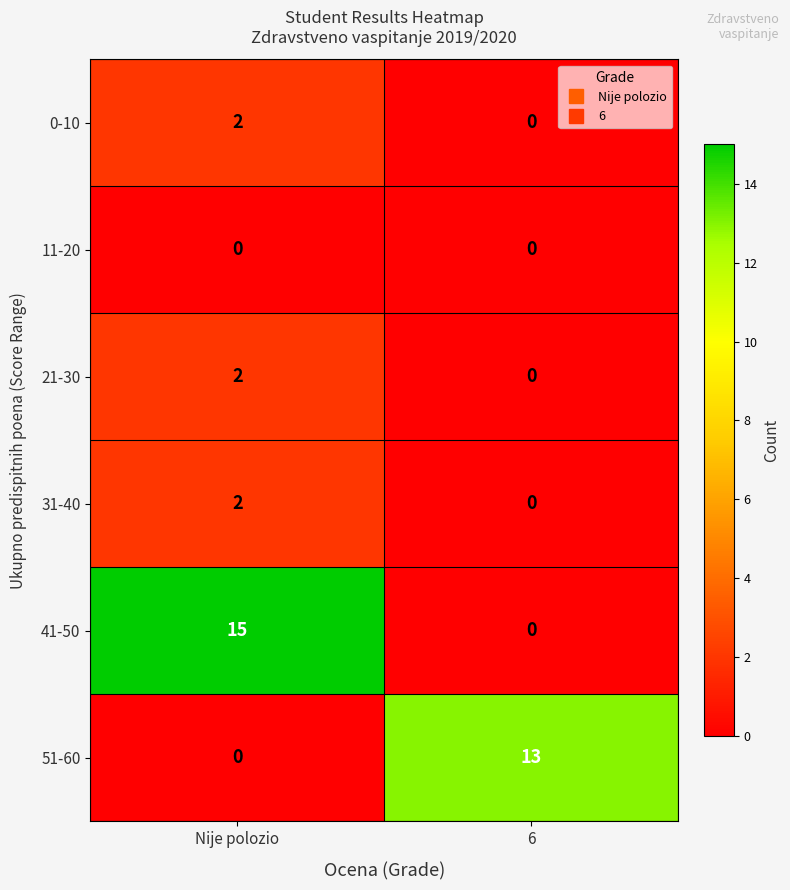

What is the difference between the maximum and minimum values in the 41-50 series?

15